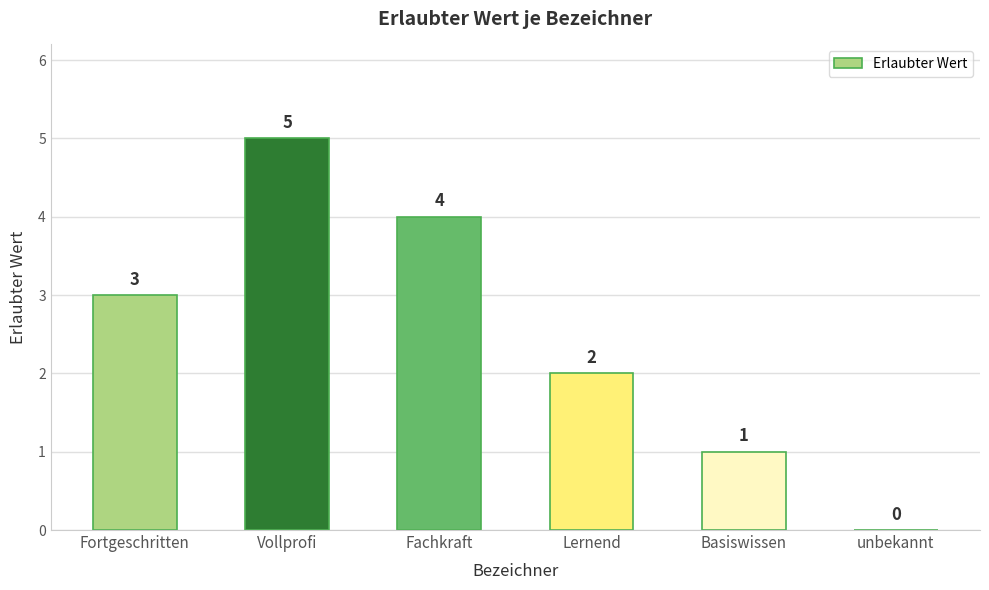

How many values are above zero?

5